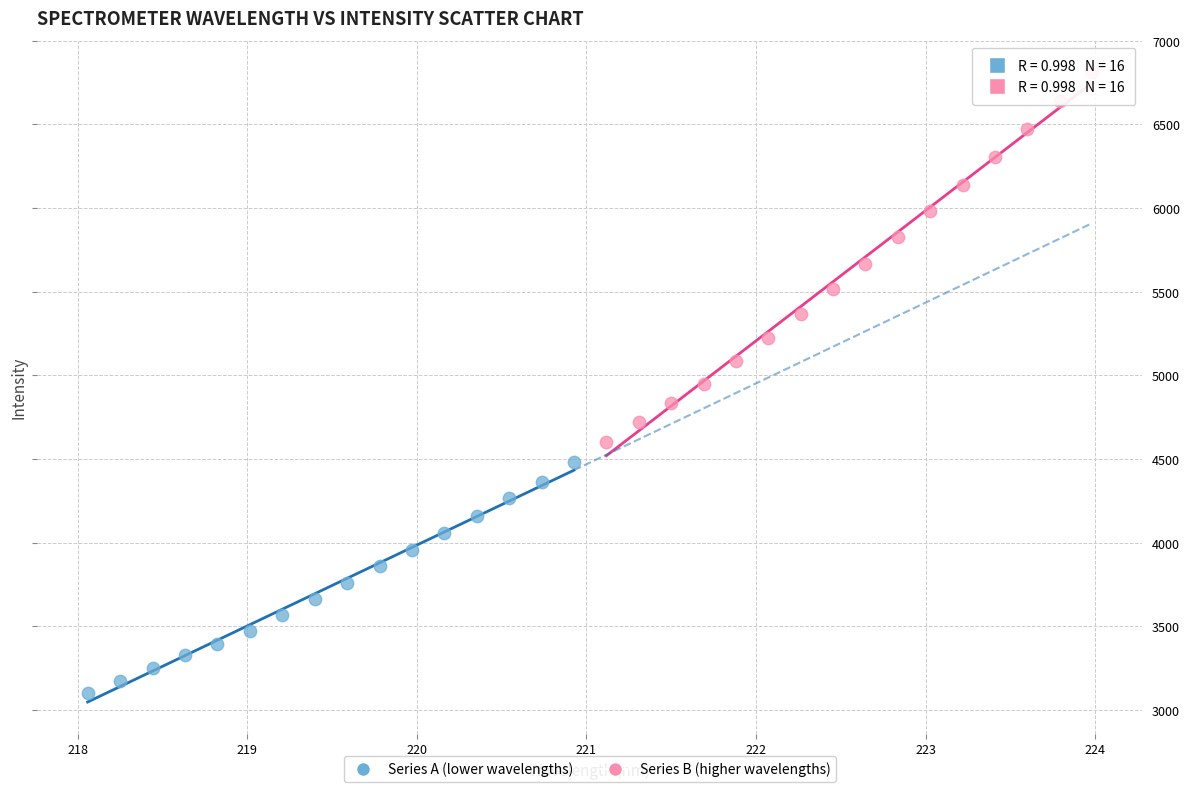

Which series contains the lowest Y value?

Series A (lower wavelengths)